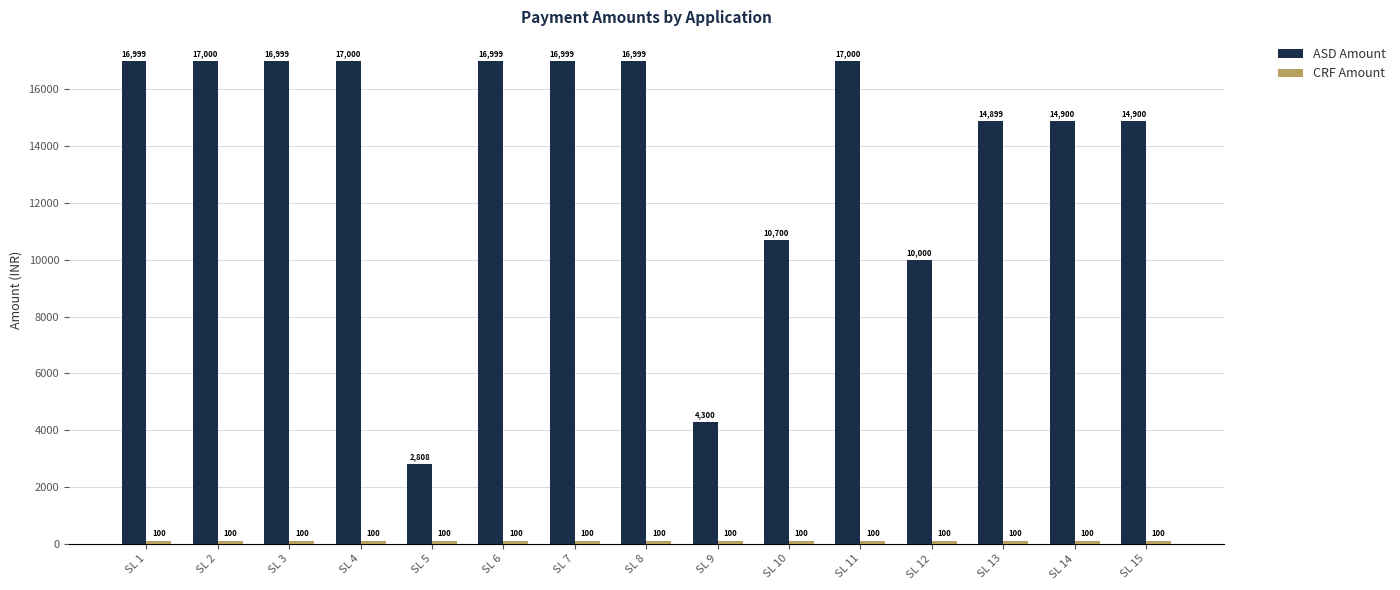

What is the value of the ASD Amount bar at the 10th from the left?

10700